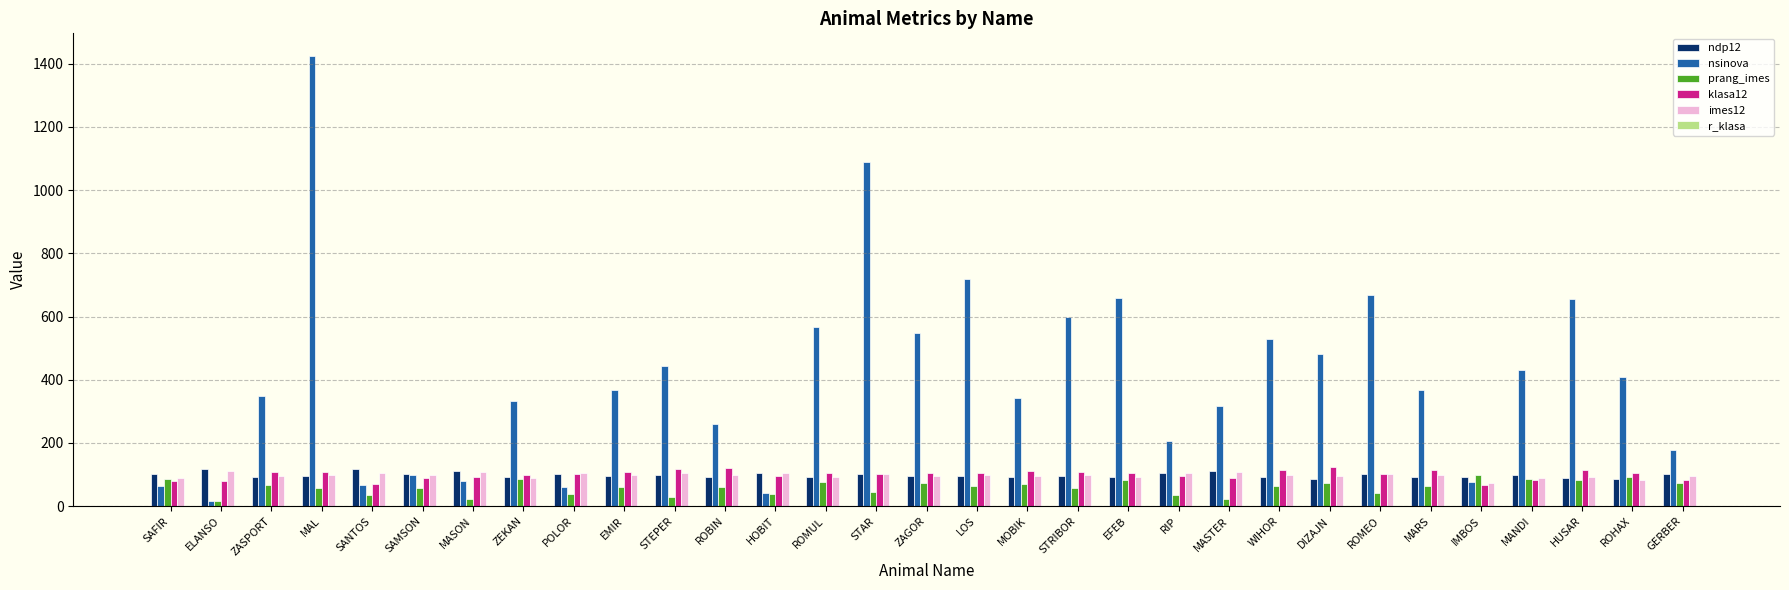

Between DIZAJN and ROMEO, which series saw the biggest shift?

nsinova